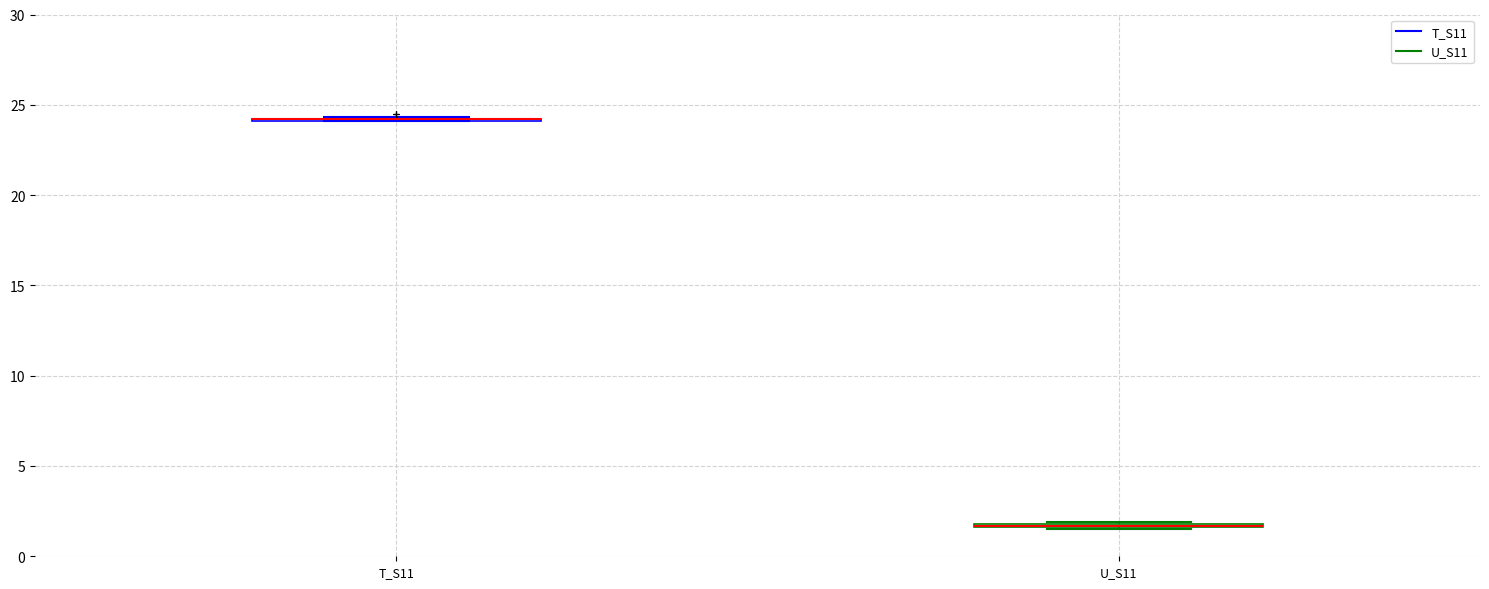

Where is the lower edge of the box for U_S11 on the y-axis? The values are not printed on the chart, so give them approximately, as read against the axis.

1.5